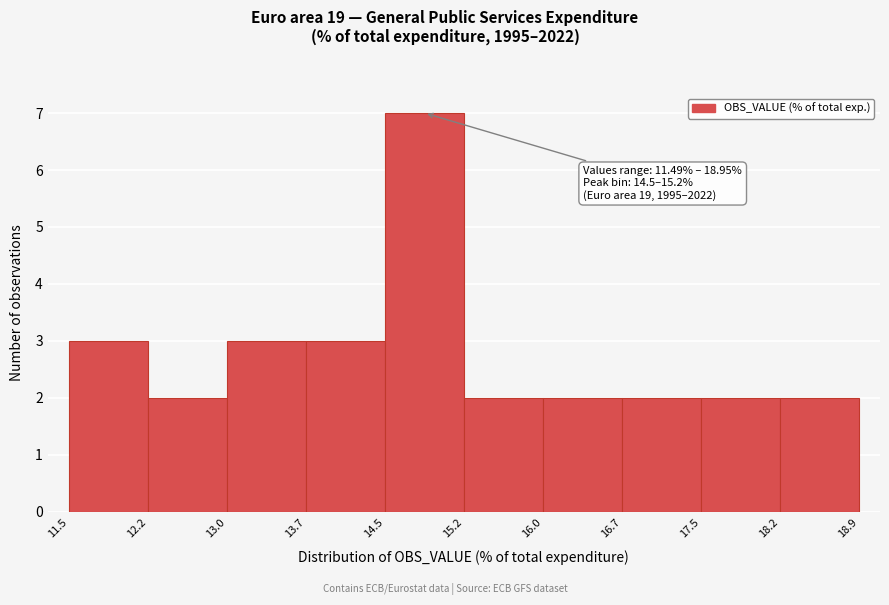

Which range on the x-axis has the tallest bar?

14.5 to 15.2